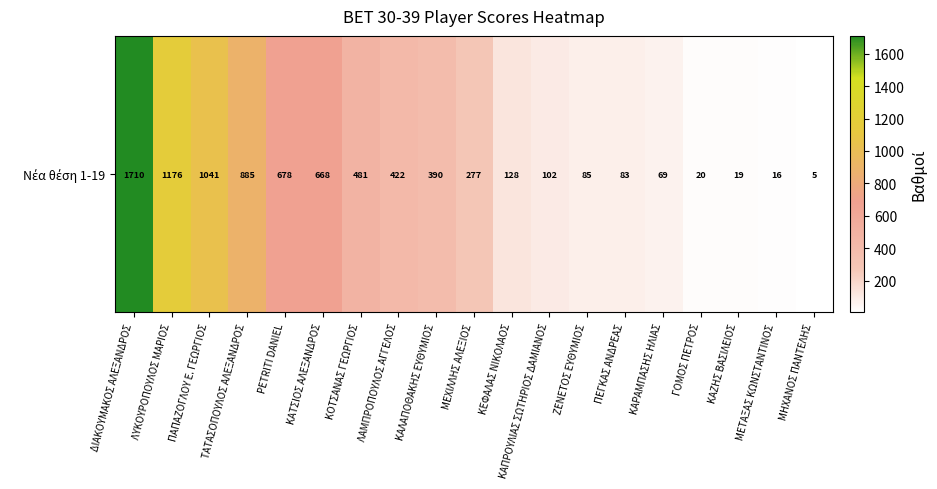

Where does the data first go above 277?

ΔΙΑΚΟΥΜΑΚΟΣ ΑΛΕΞΑΝΔΡΟΣ